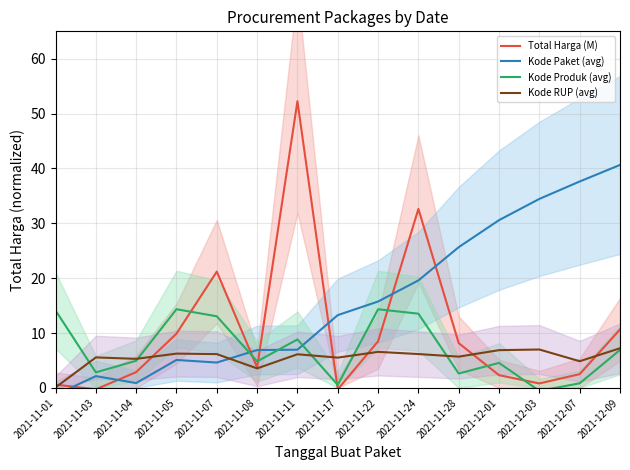

How many positive values does the Kode Produk (avg) series have?

14